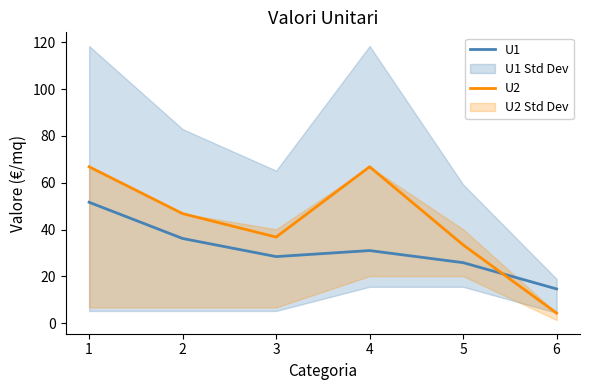

Which label corresponds to the smallest value in the chart?

6